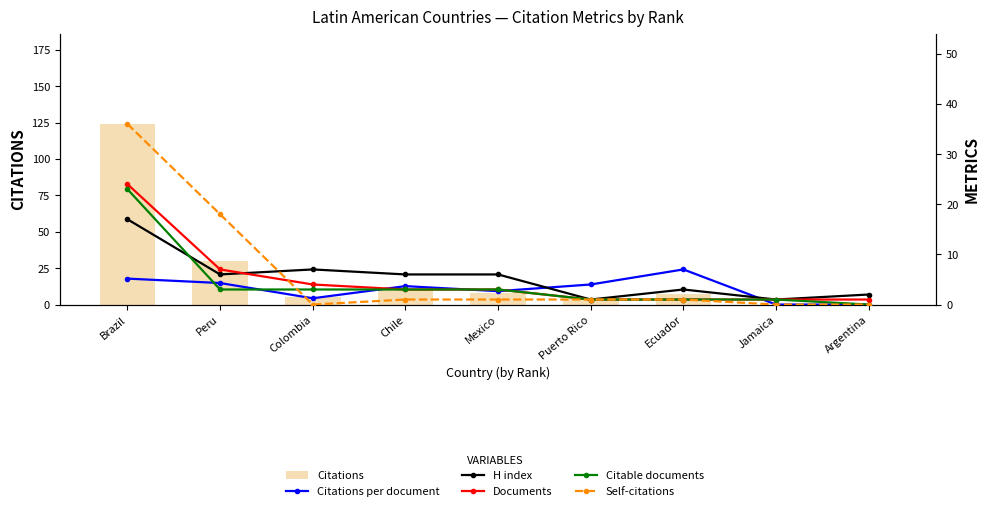

At how many categories does at least one series exceed 107?

1